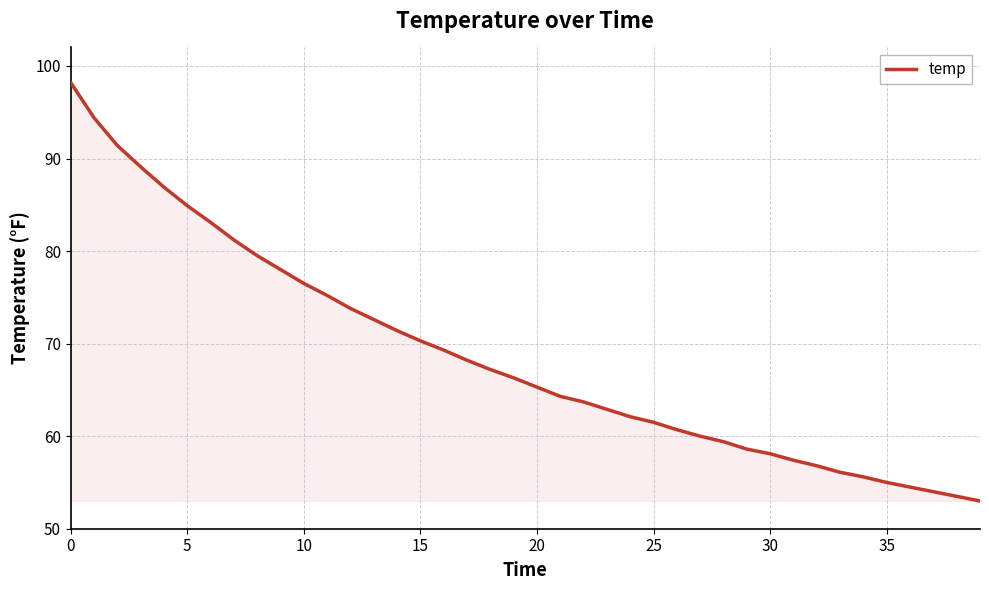

What is the smallest value displayed?

53.0